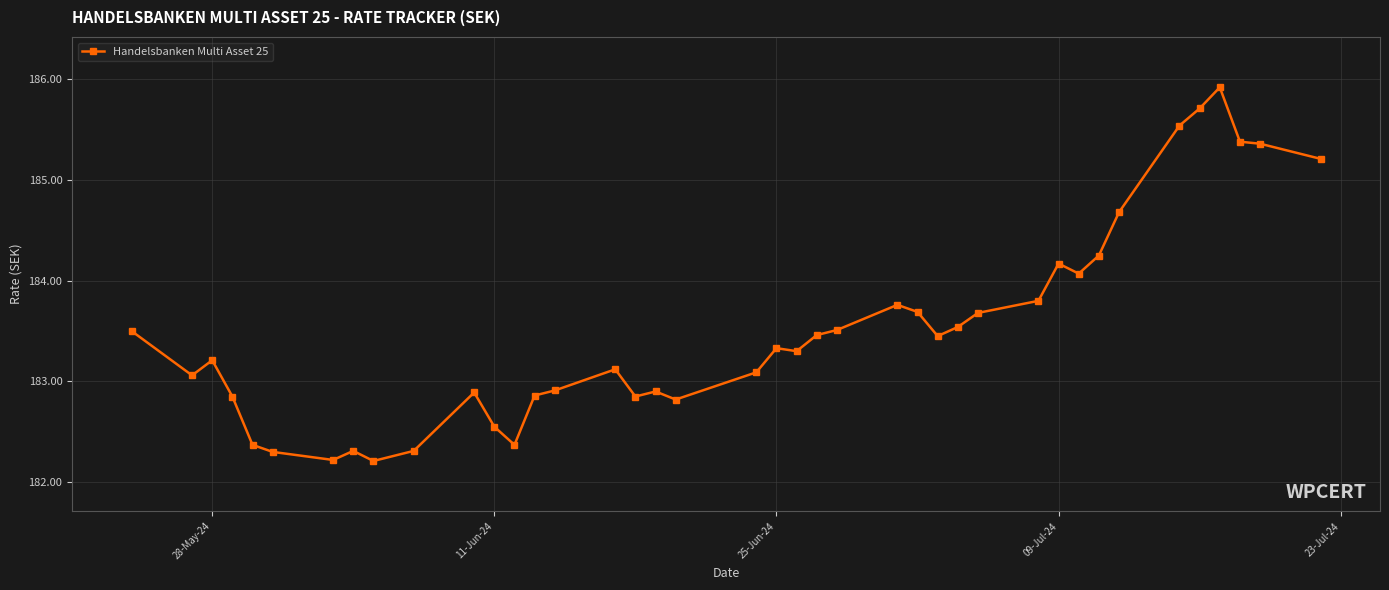

What is the maximum value shown in the chart?

185.9